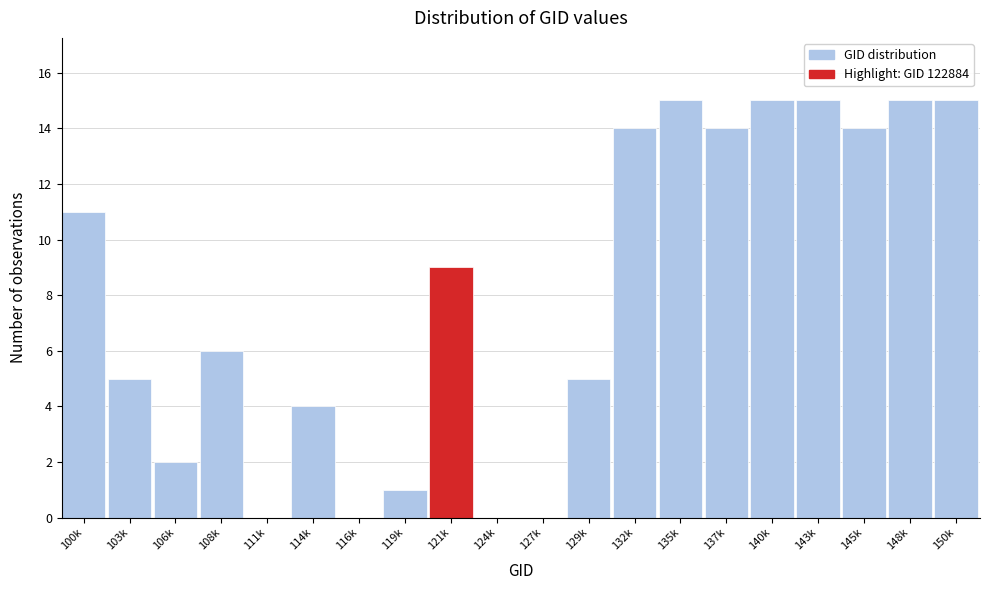

Reading left to right, transcribe all the data shown in this chart.

100k=11	103k=5	106k=2	108k=6	111k=0	114k=4	116k=0	119k=1	121k=9	124k=0	127k=0	129k=5	132k=14	135k=15	137k=14	140k=15	143k=15	145k=14	148k=15	150k=15